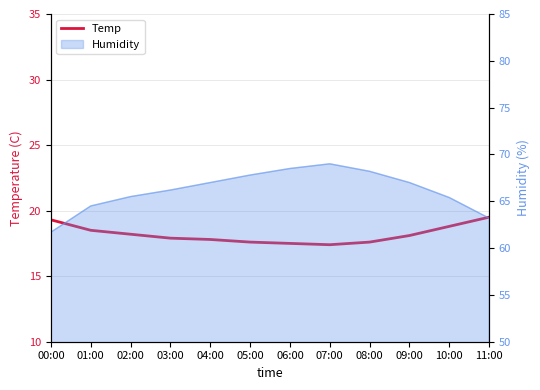

The value at 04:00 is 17.8. True or false?

True